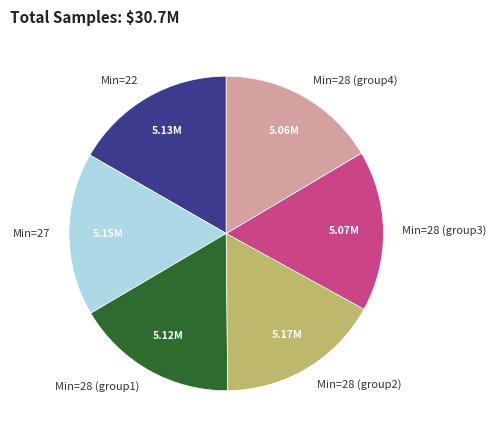

Approximately how many times larger is the value at Min=28 (group2) compared to Min=28 (group3)?

1.0